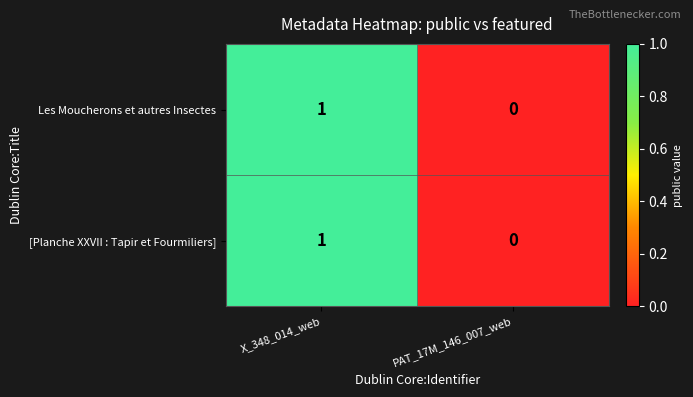

The value of [Planche XXVII : Tapir et Fourmiliers] at X_348_014_web is 1. True or false?

True